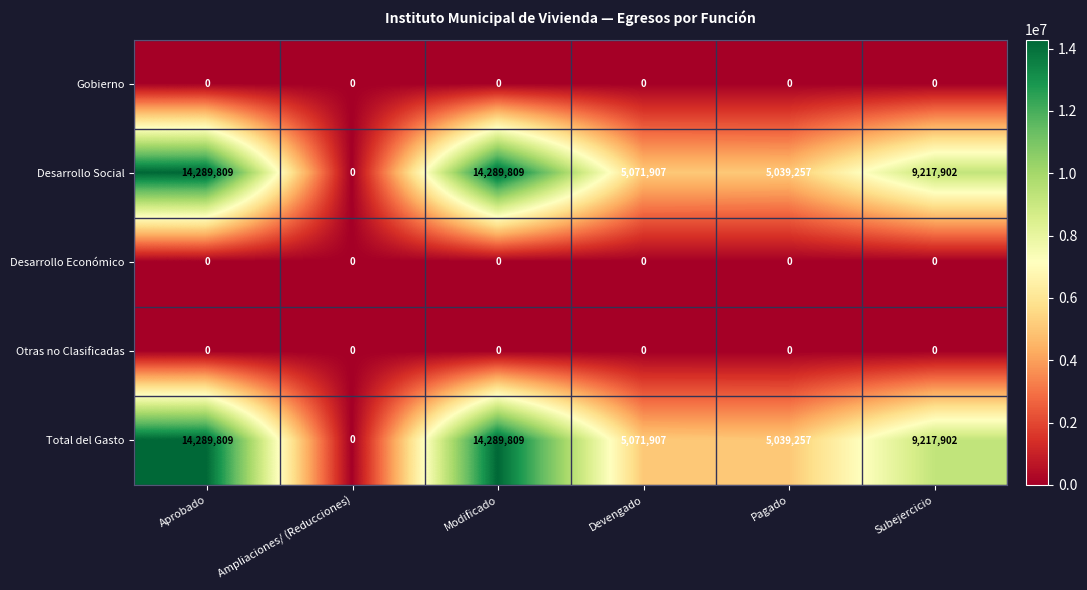

At which label is Total del Gasto closest to 7144904?

Devengado